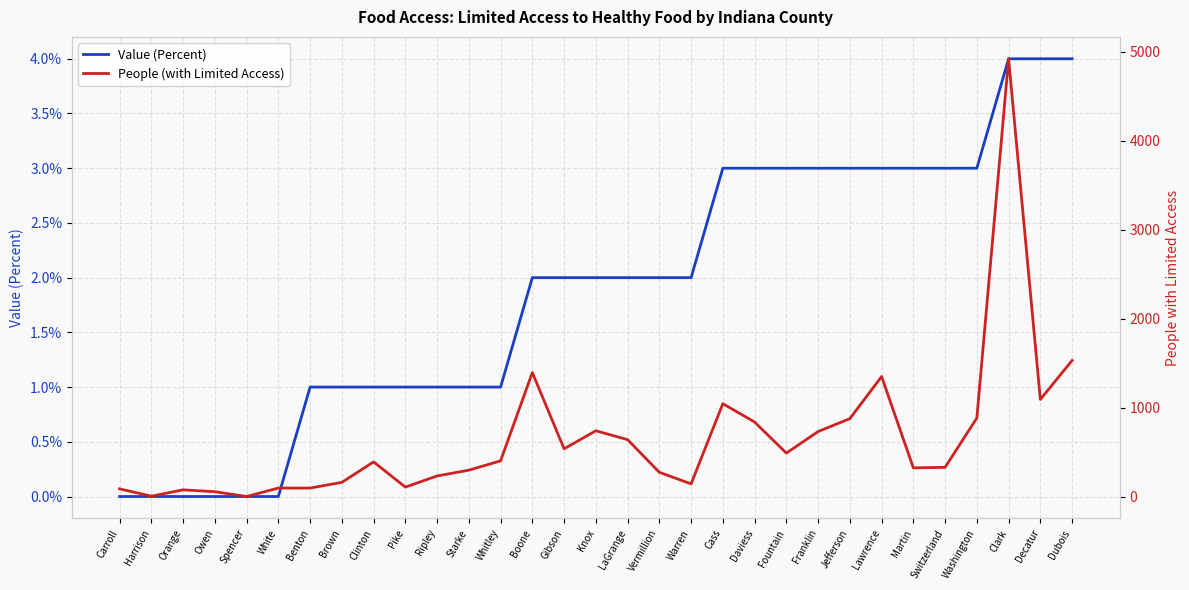

What value does the Value (Percent) series have at Brown?

1